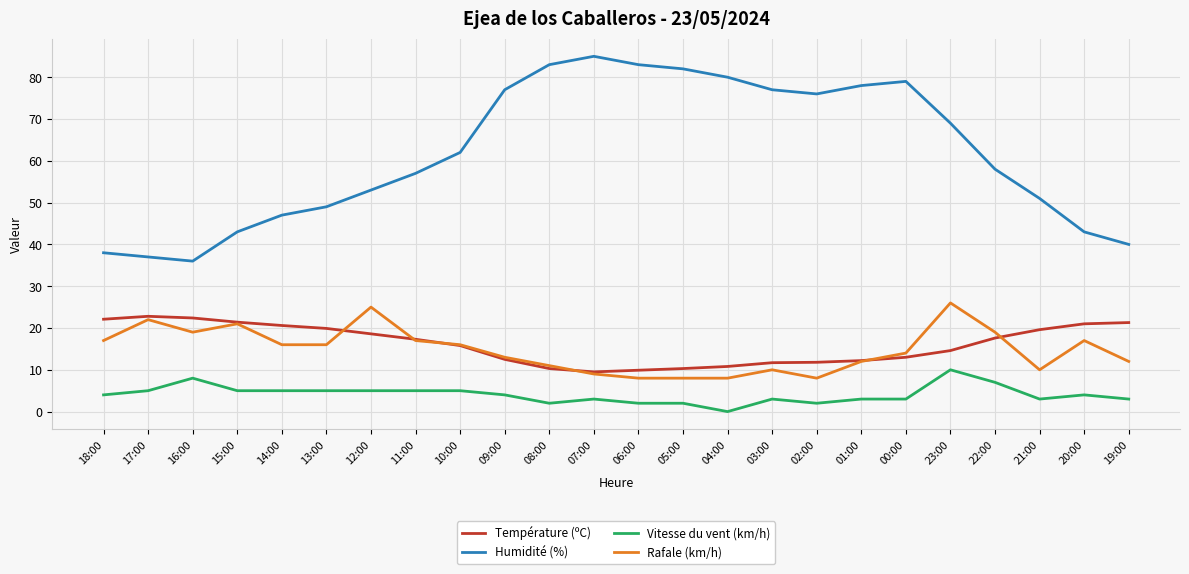

What is the lowest value of the Rafale (km/h) series?

8.0